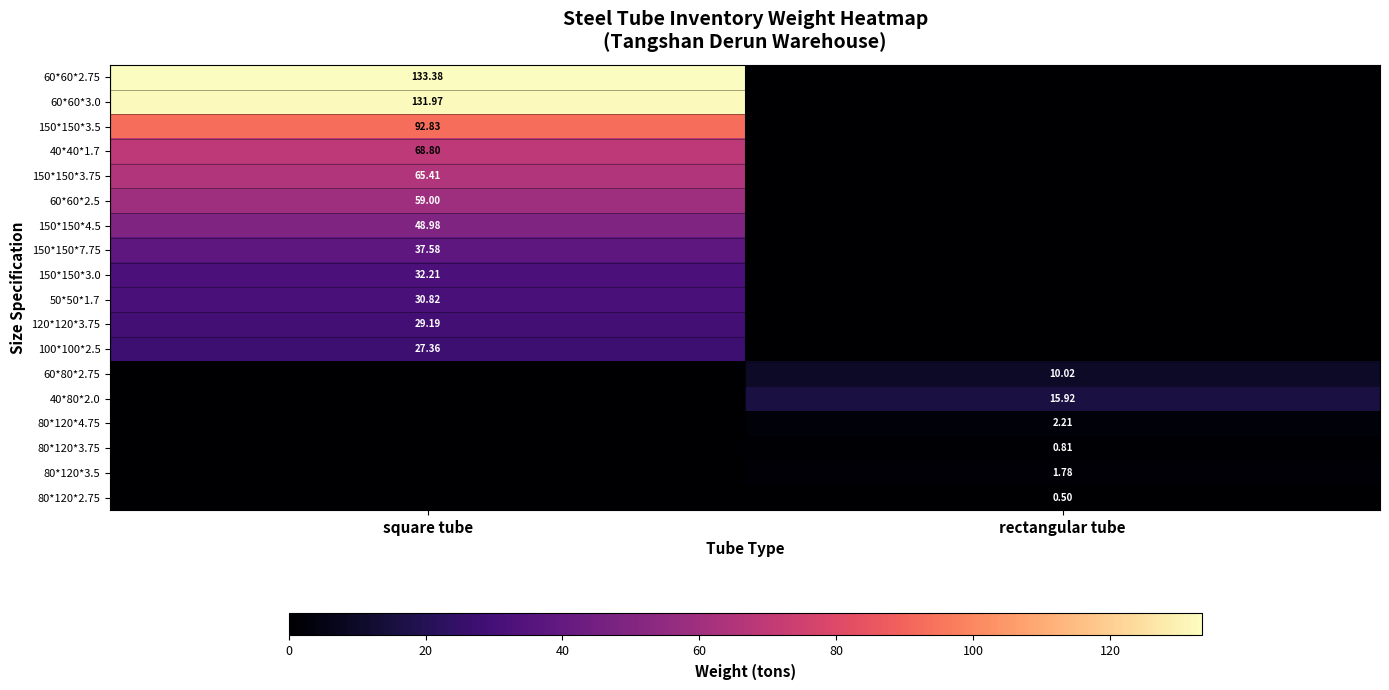

At how many categories does at least one series exceed 34?

1